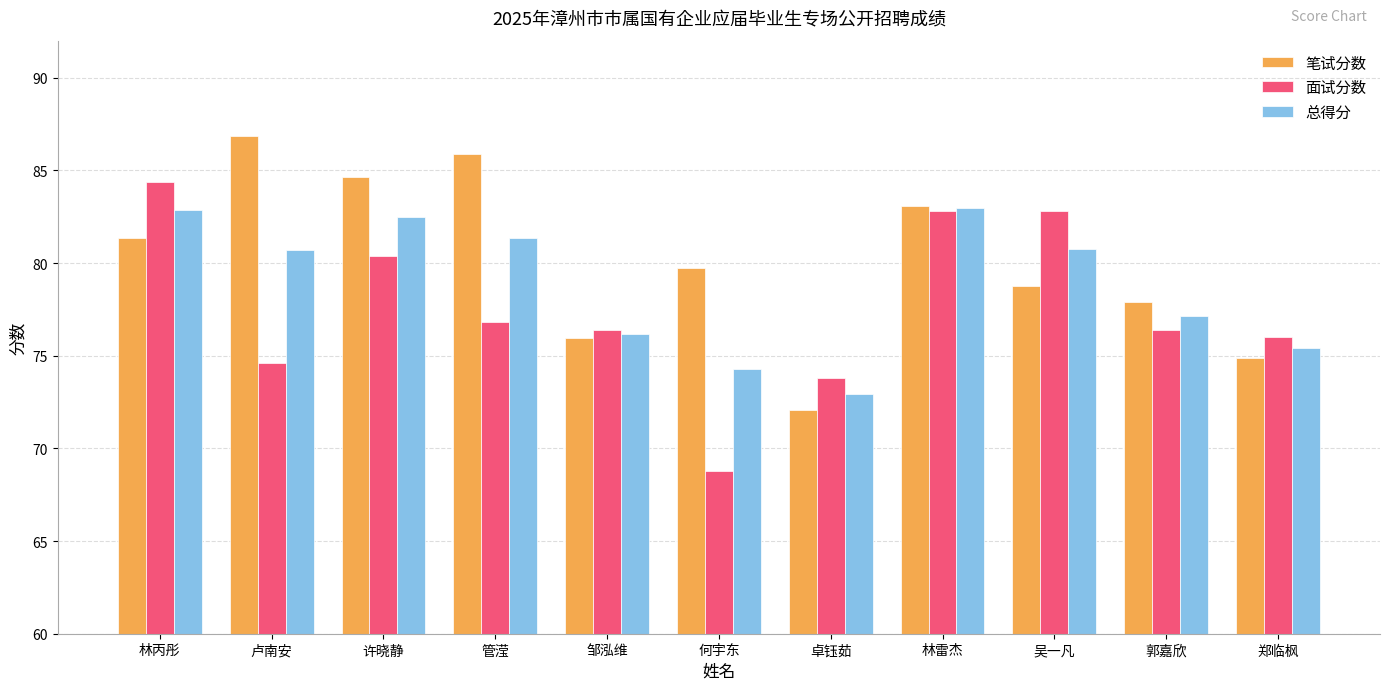

What are all the series names shown in the legend?

笔试分数, 面试分数, 总得分